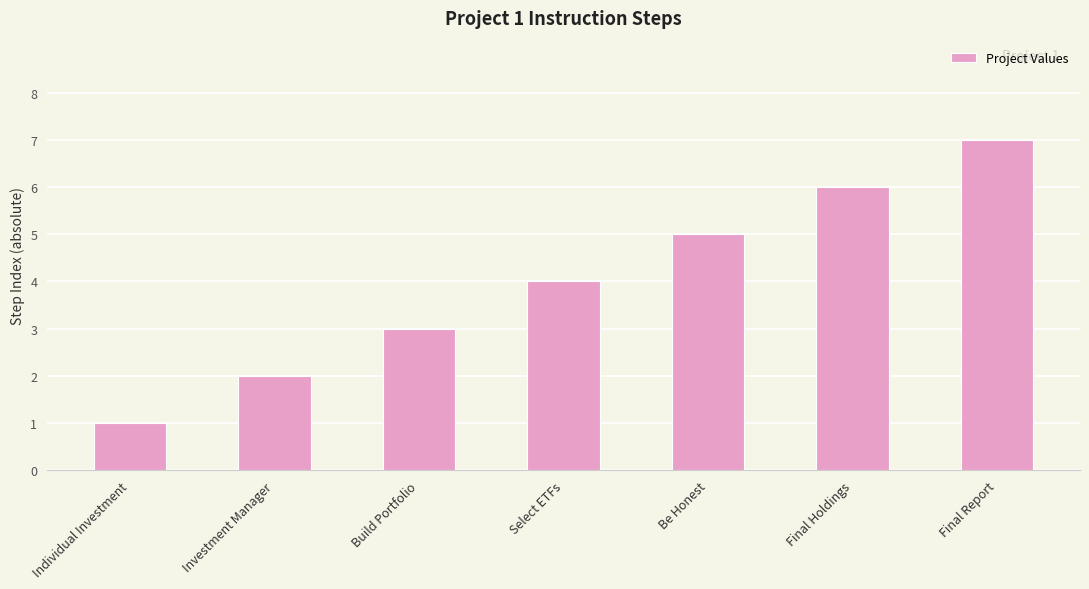

What is the greatest value displayed?

7